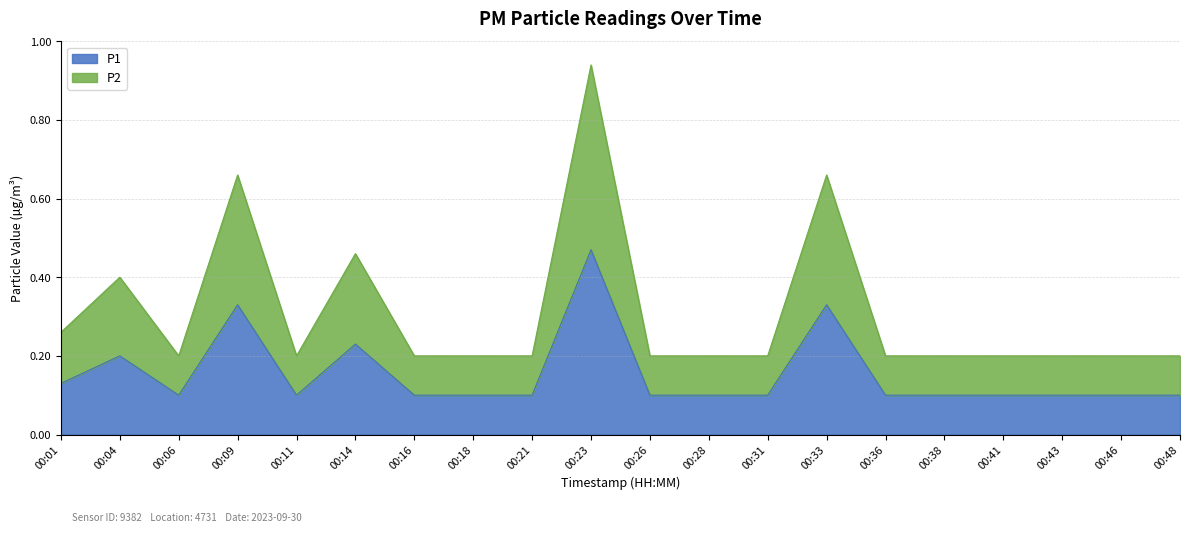

Rank the series by their maximum value, from lowest to highest.

P1, P2